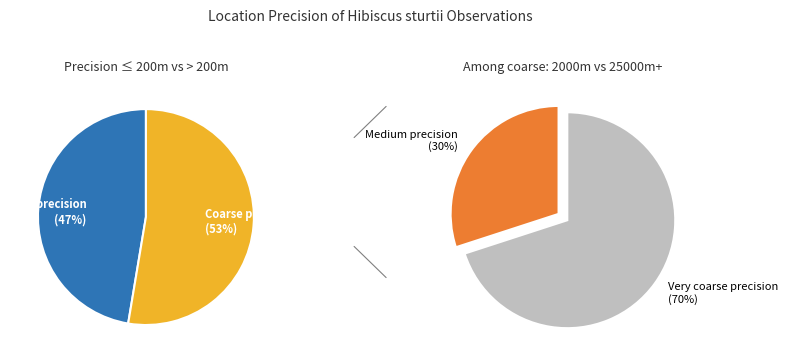

Which has a higher value, 2000 or 200?

200